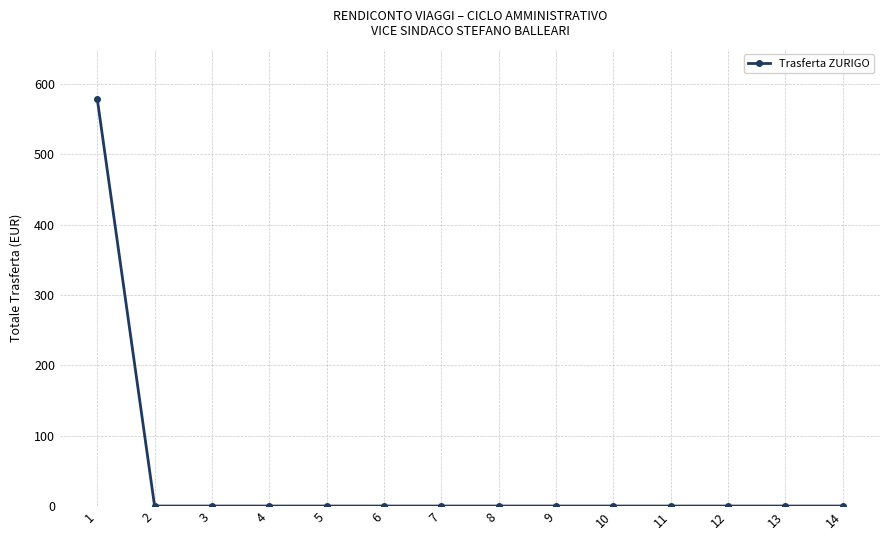

How many data points does each series have?

14